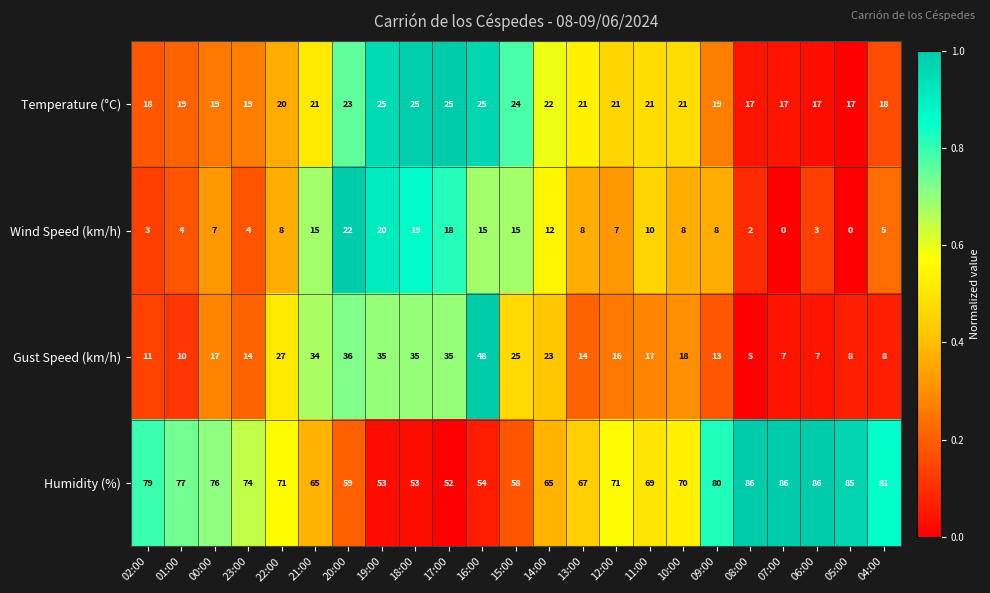

Which series changed the most between 22:00 and 18:00?

Humidity (%)